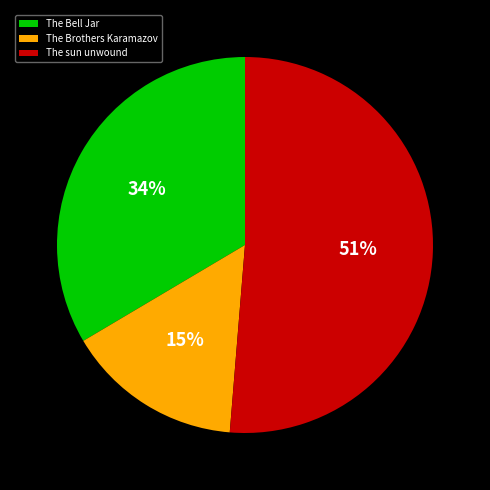

Rank the categories by value from highest to lowest.

The sun unwound, The Bell Jar, The Brothers Karamazov